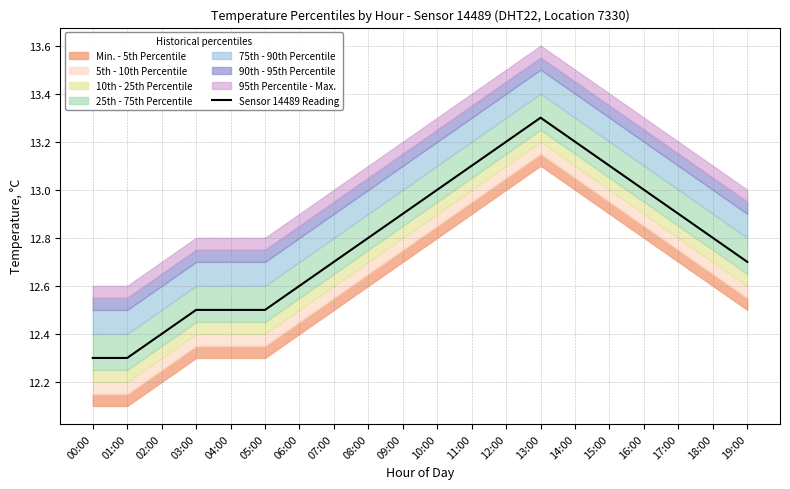

What is the sum of all values?

255.8